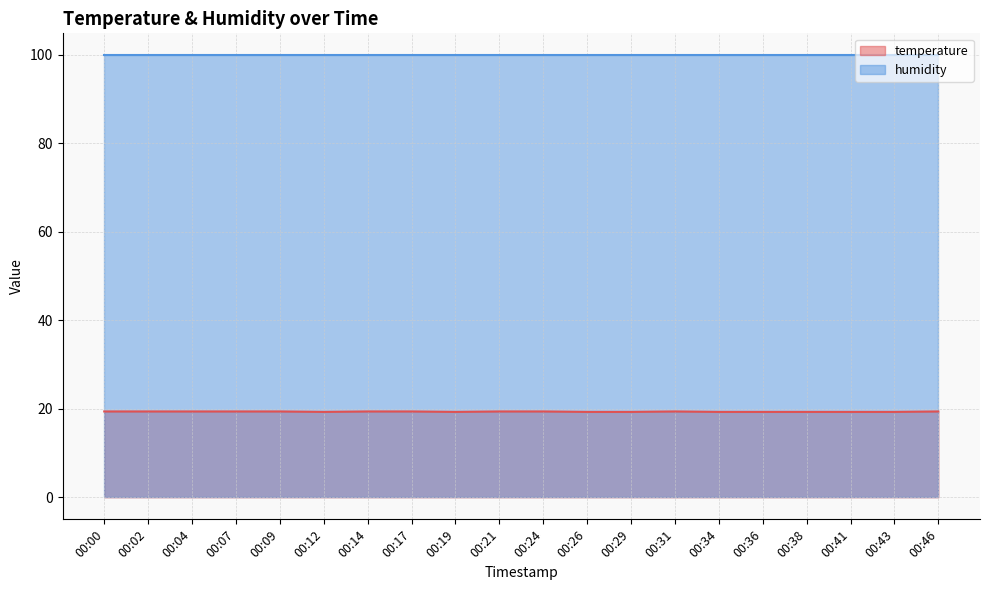

Approximately how many times larger is the value at 00:17 compared to 00:29?

1.0